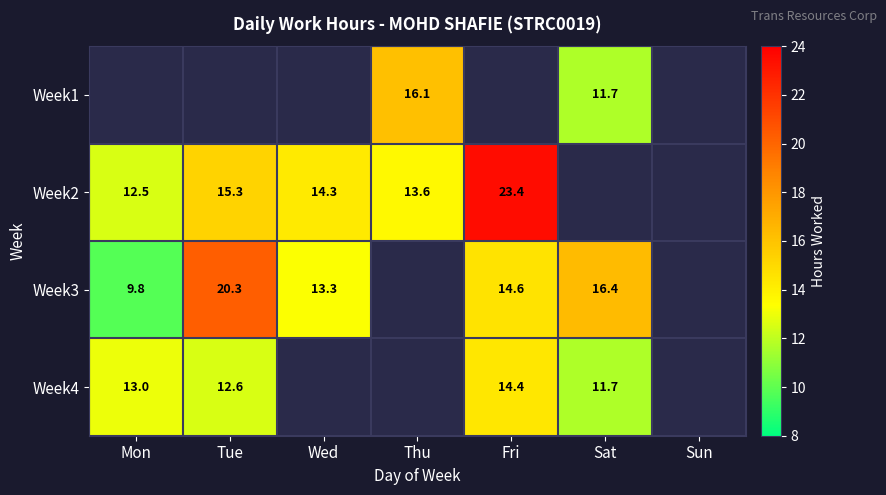

Is the value of Week2 at Mon greater than the value of Week3 at Fri?

No